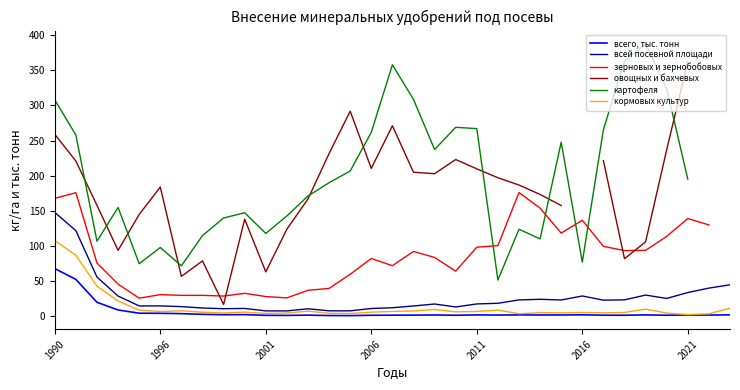

The value of всей посевной площади at 22 is 6.6. True or false?

False